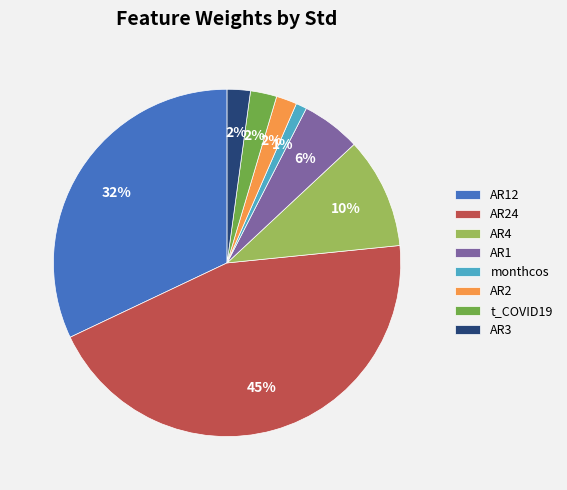

What percentage is the AR3 slice, to the nearest percent?

2%